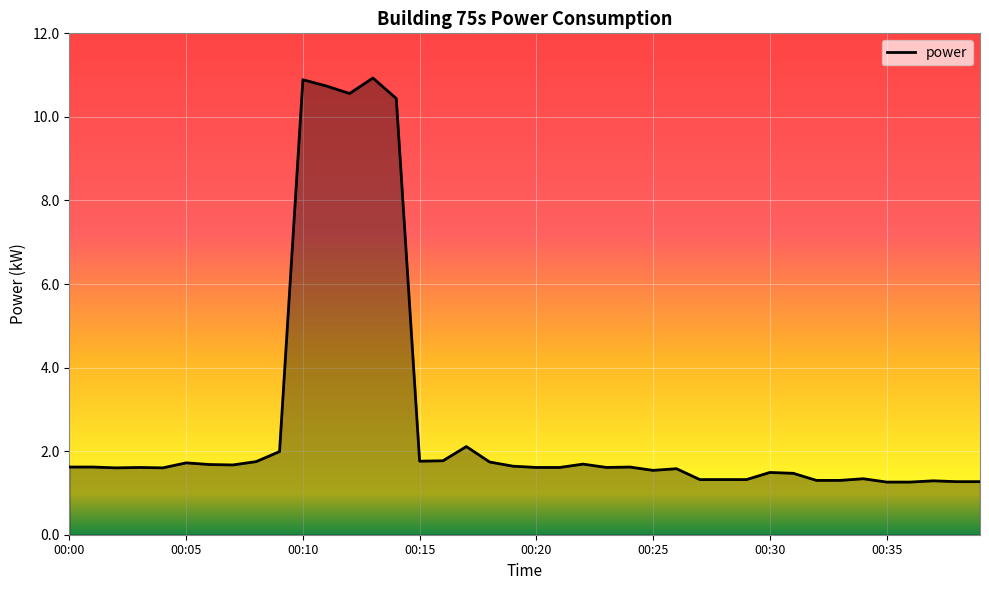

What is the difference between the maximum and minimum values?

9.7